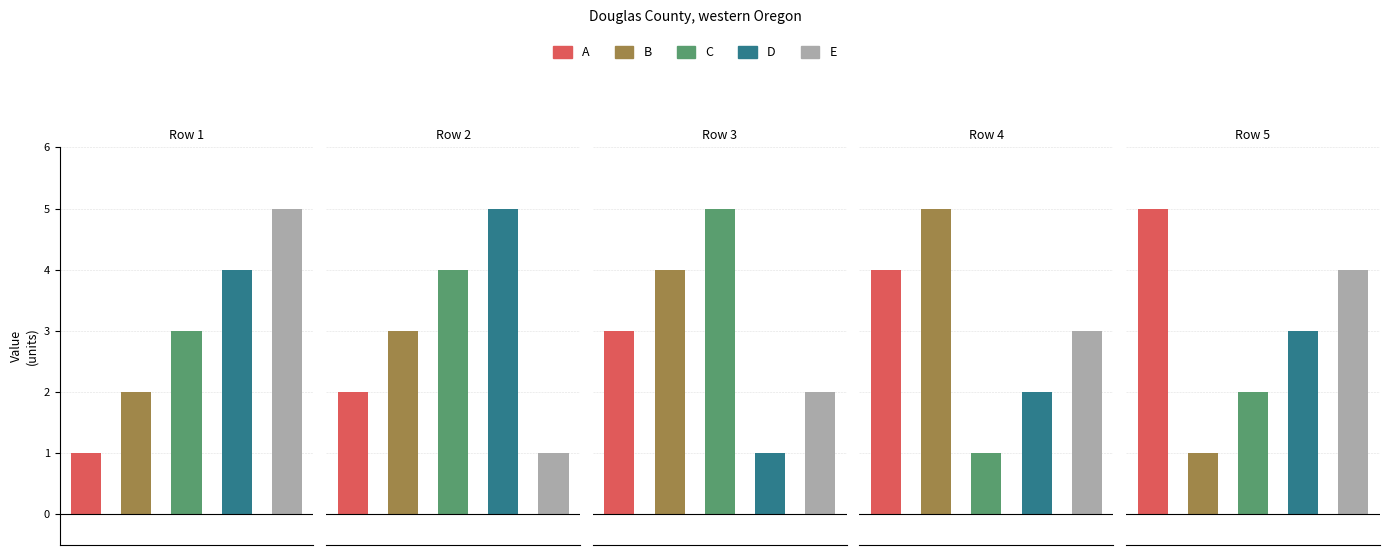

How many categories are shown in the chart?

5